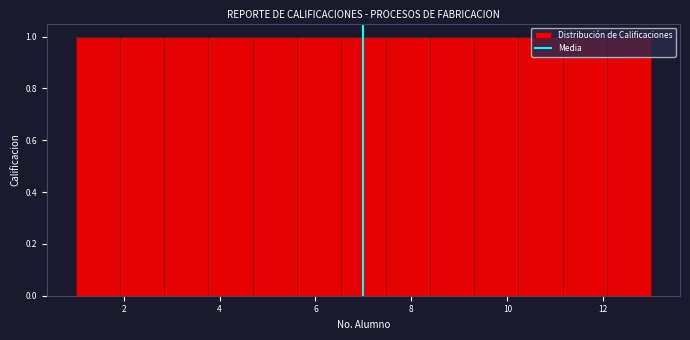

How tall is the bar that spans 12.0 to 13.0 on the x-axis? Neither the bar edges nor the heights are printed on the chart, so give them approximately, as read against the axes.

1